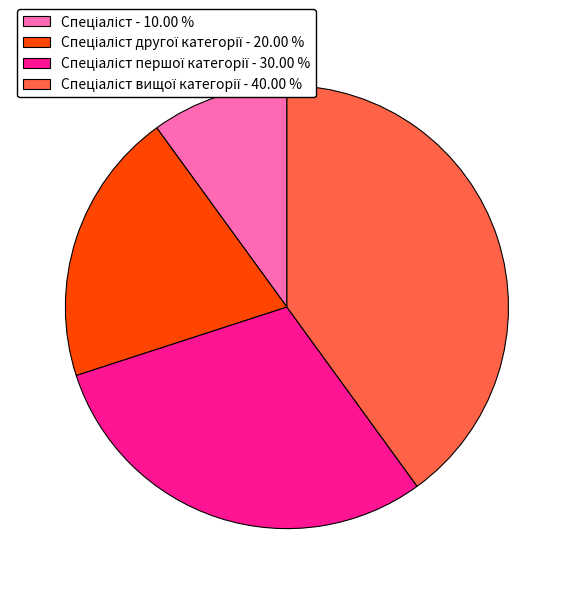

Is there a majority slice in this chart?

No